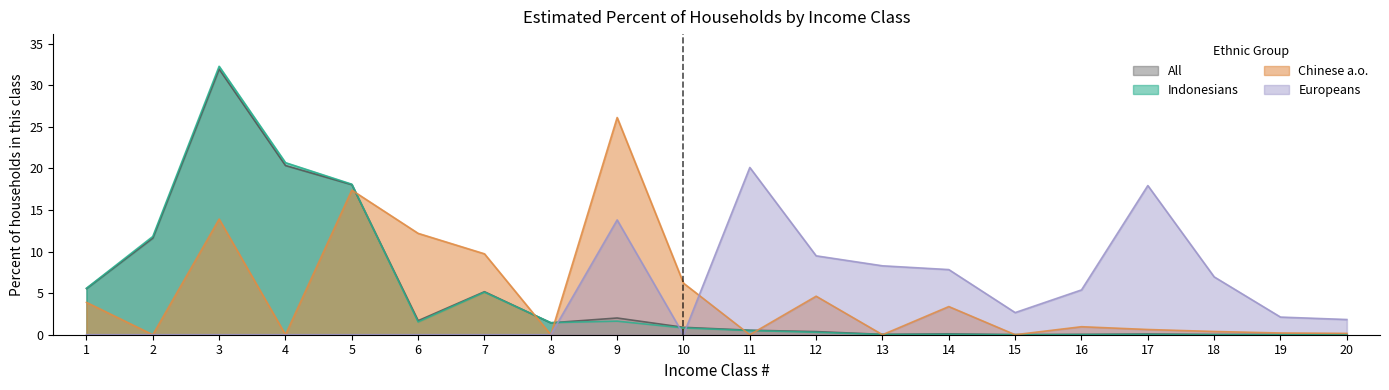

At how many categories does at least one series exceed 1?

20